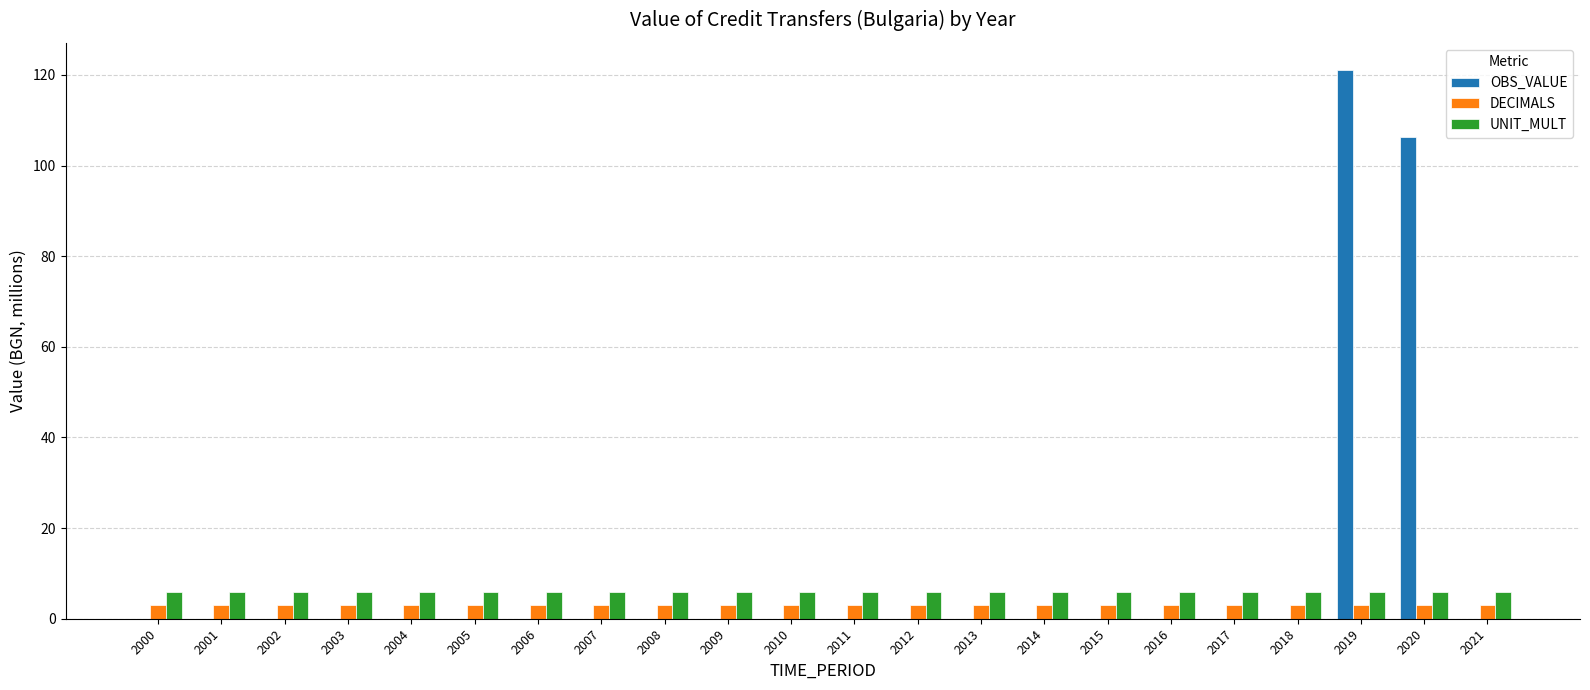

Which series has the widest spread of values?

OBS_VALUE